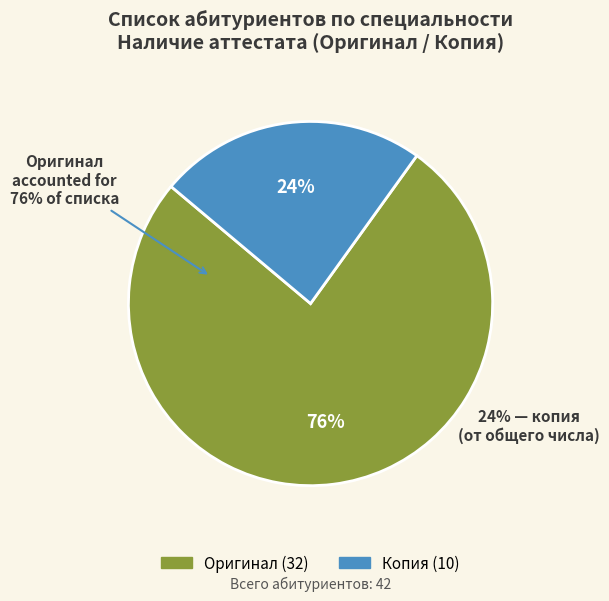

Approximately how many times larger is the value at оригинал compared to копия?

3.2